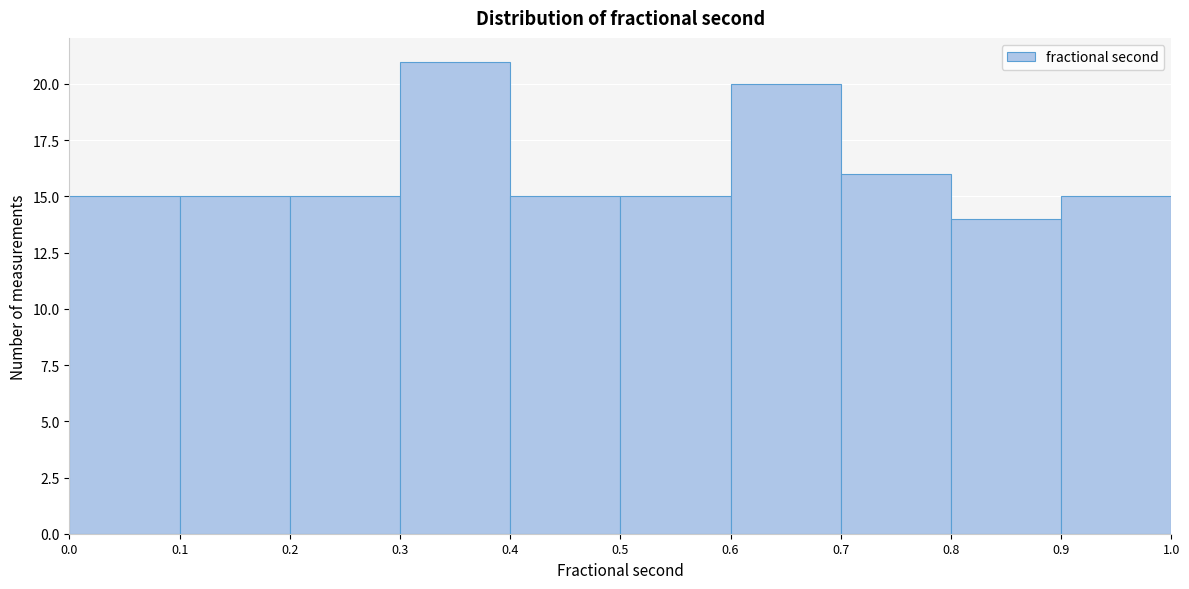

Reading left to right, list every bar in this chart as the range it spans on the x-axis followed by its height. The values are not printed on the chart, so give them approximately, as read against the axis.

0.0 to 0.1: 15
0.1 to 0.2: 15
0.2 to 0.3: 15
0.3 to 0.4: 21
0.4 to 0.5: 15
0.5 to 0.6: 15
0.6 to 0.7: 20
0.7 to 0.8: 16
0.8 to 0.9: 14
0.9 to 1.0: 15